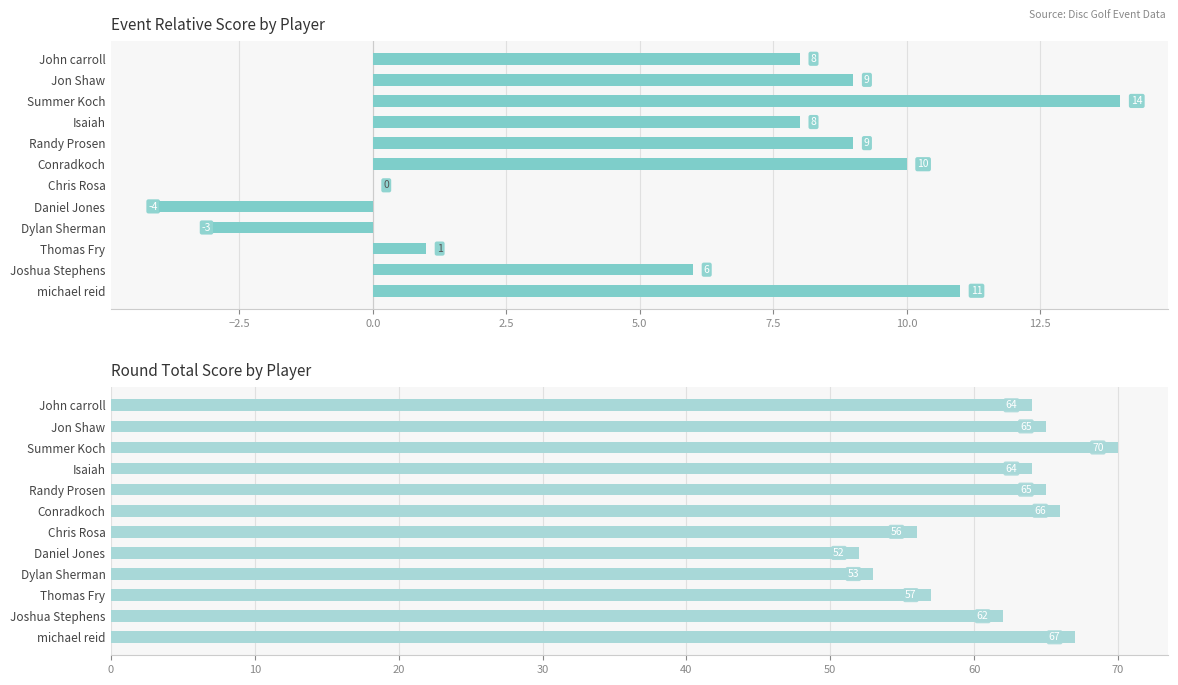

Between Thomas Fry and Joshua Stephens, which series saw the biggest shift?

event_relative_score